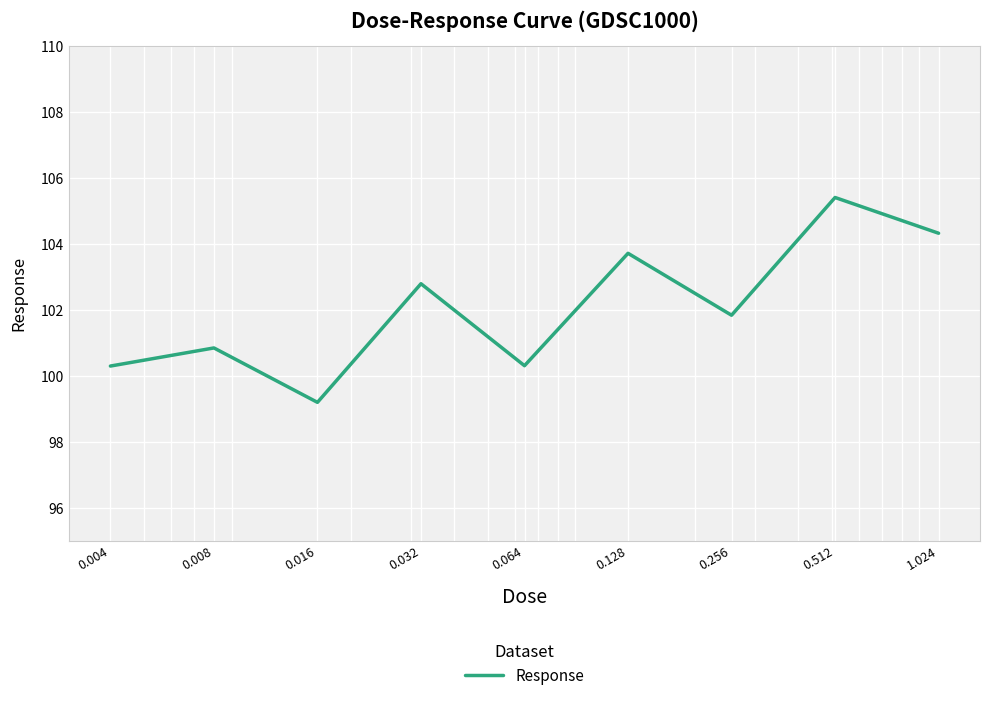

What is the difference between the maximum and minimum values?

6.2